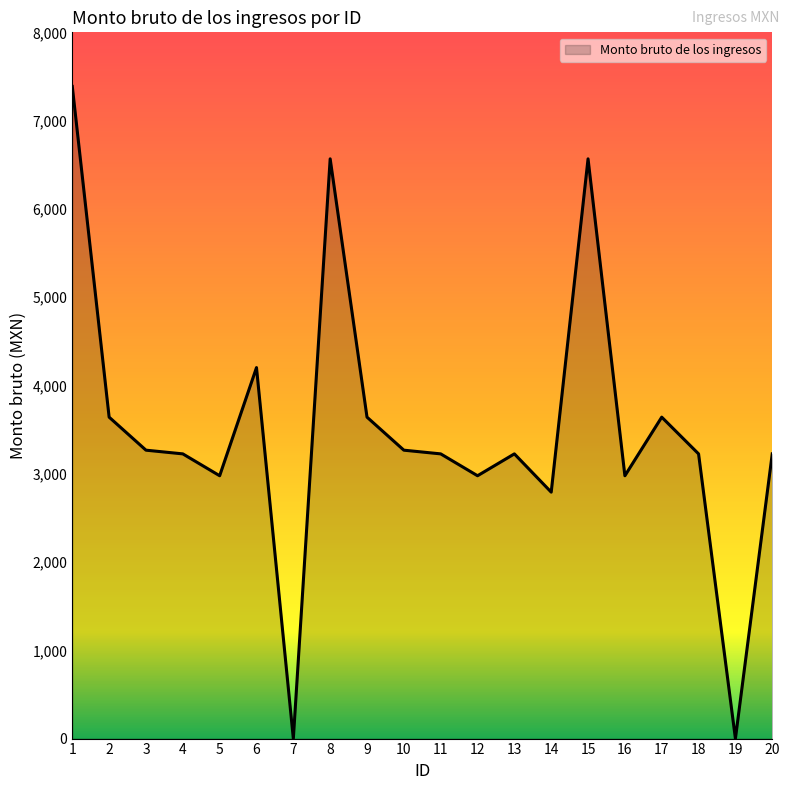

What is the difference between the second highest and second lowest values?

6567.0